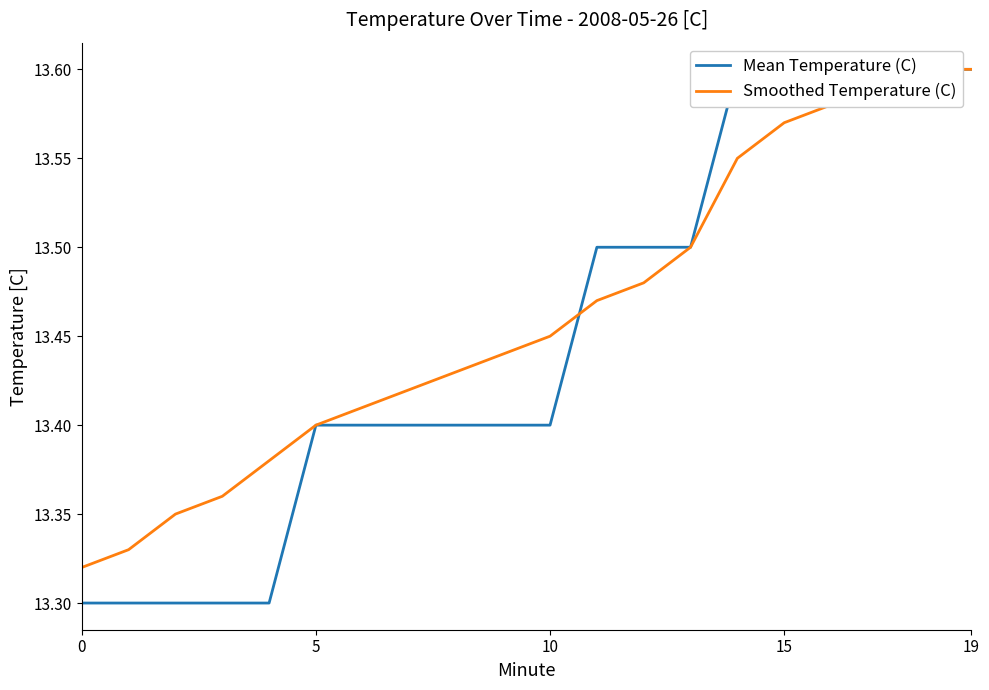

True or false: Mean Temperature (C) has more than 0 interior local peaks.

False